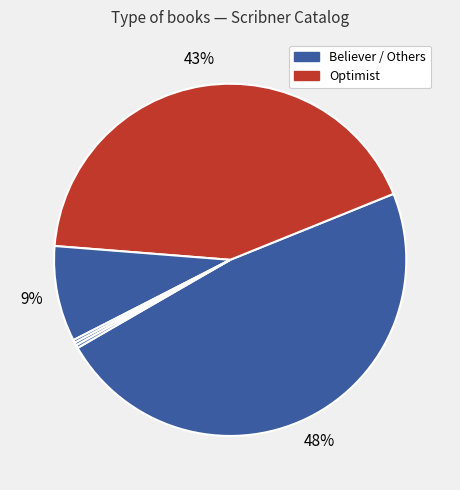

Which category has the smallest portion of the pie?

Wild Thoughts from Wild Places